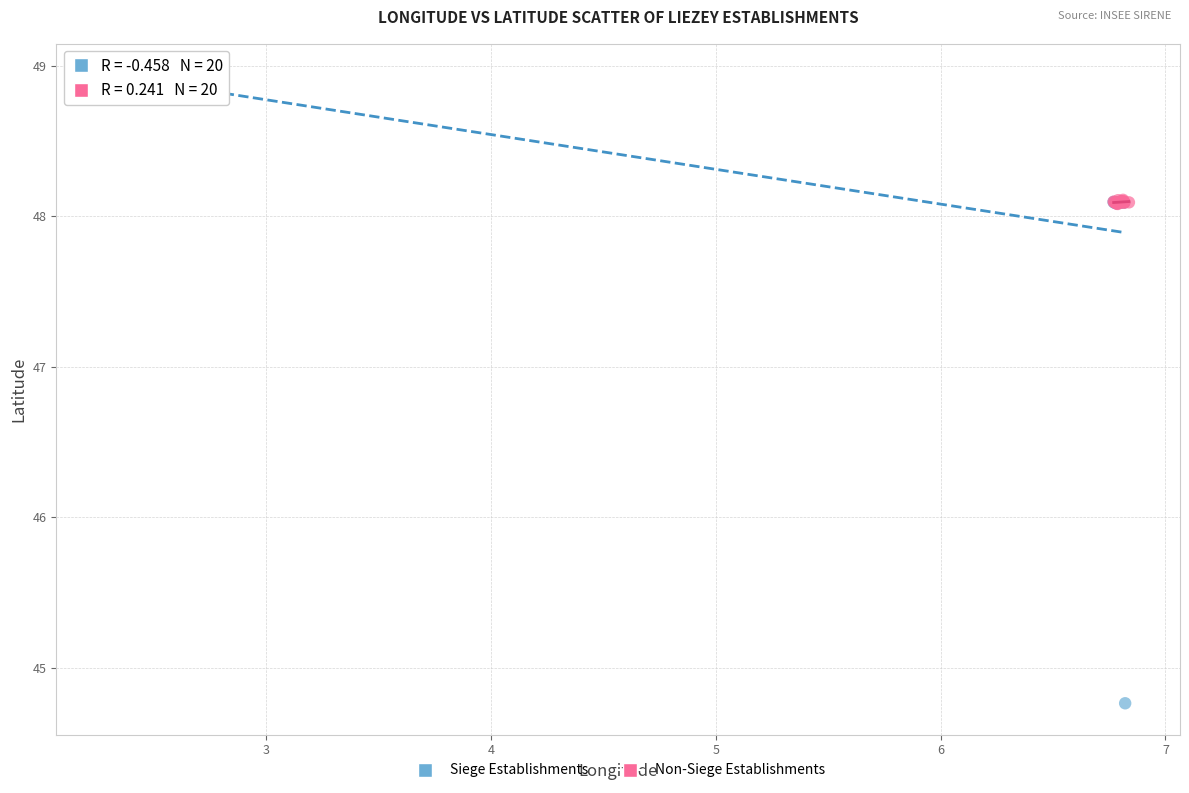

Which series has the largest Y range (max minus min)?

Siege Establishments